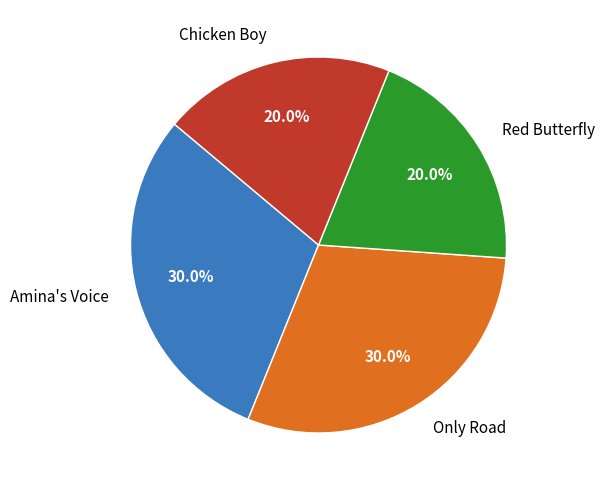

Is Only Road the majority of the pie?

No